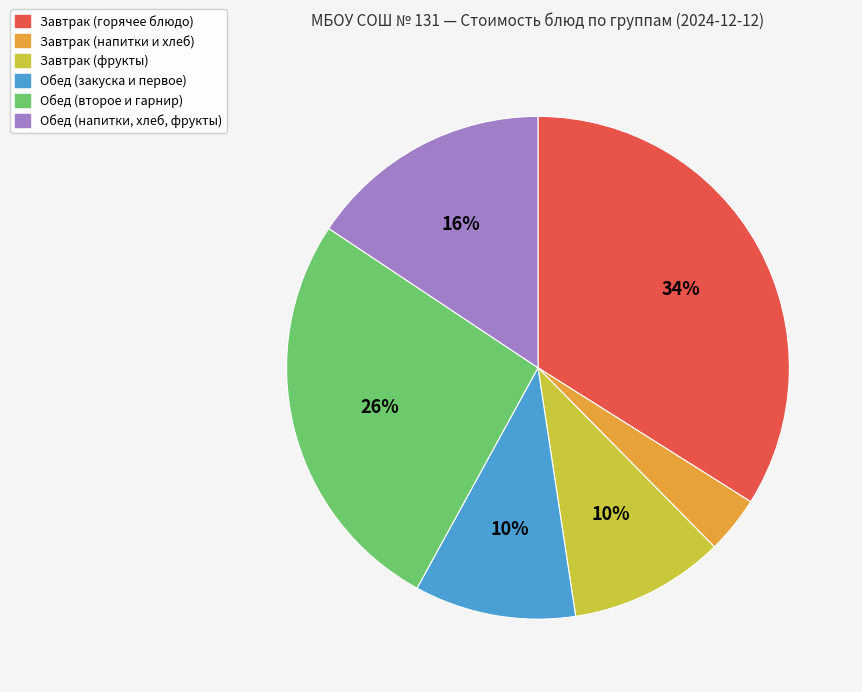

Is there a majority slice in this chart?

No